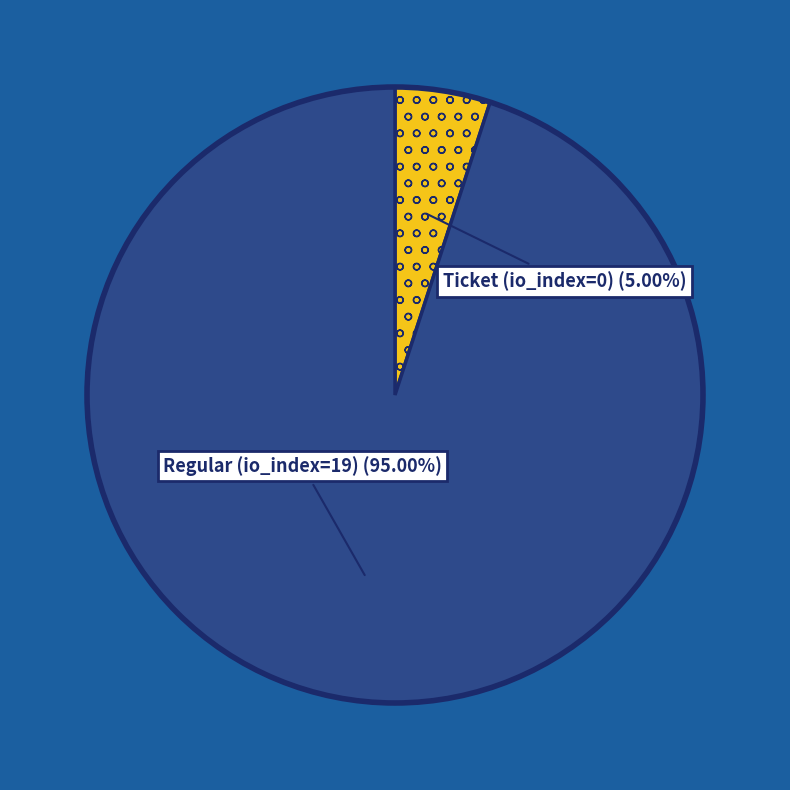

Is there a majority slice in this chart?

Yes